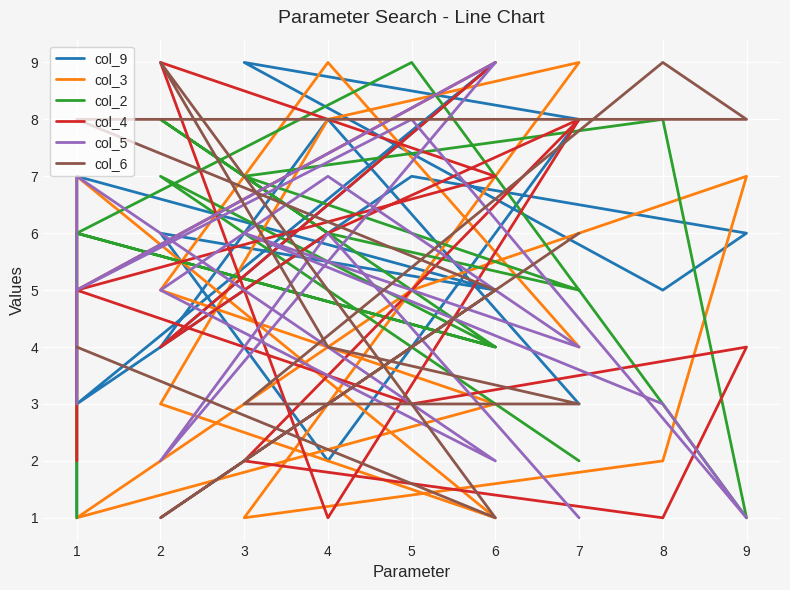

How many data points does each series have?

15